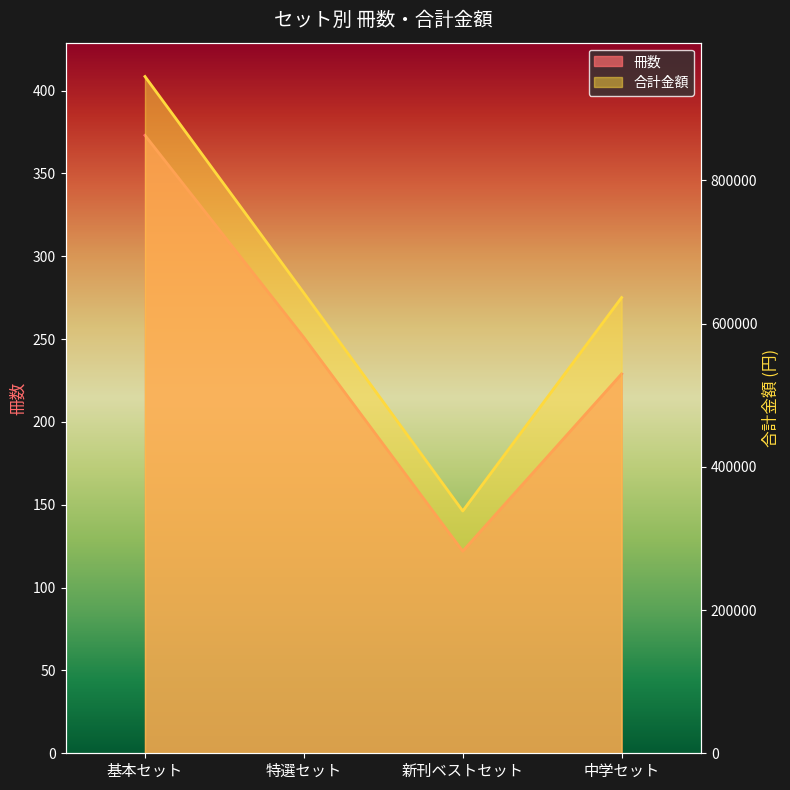

At how many categories does at least one series exceed 476276?

3